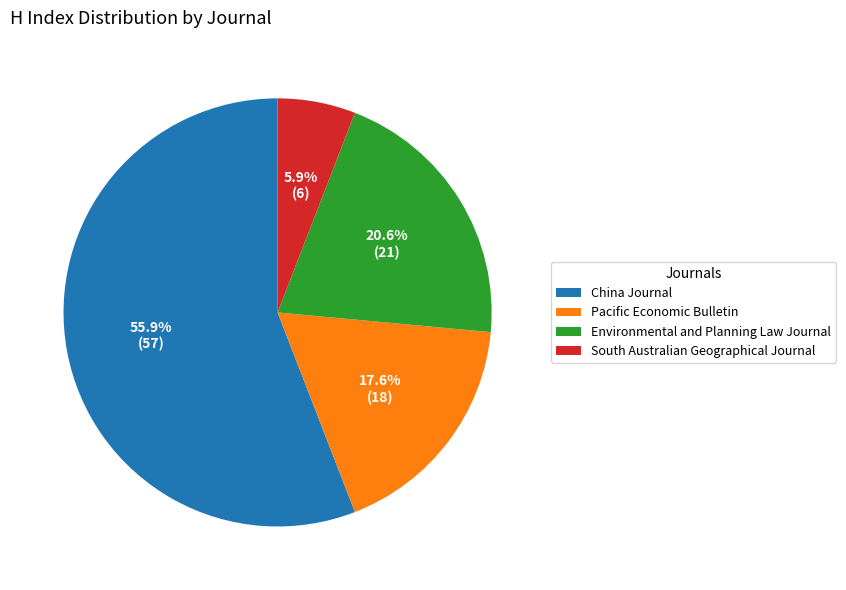

What is the total percentage of Pacific Economic Bulletin and China Journal?

73.5%